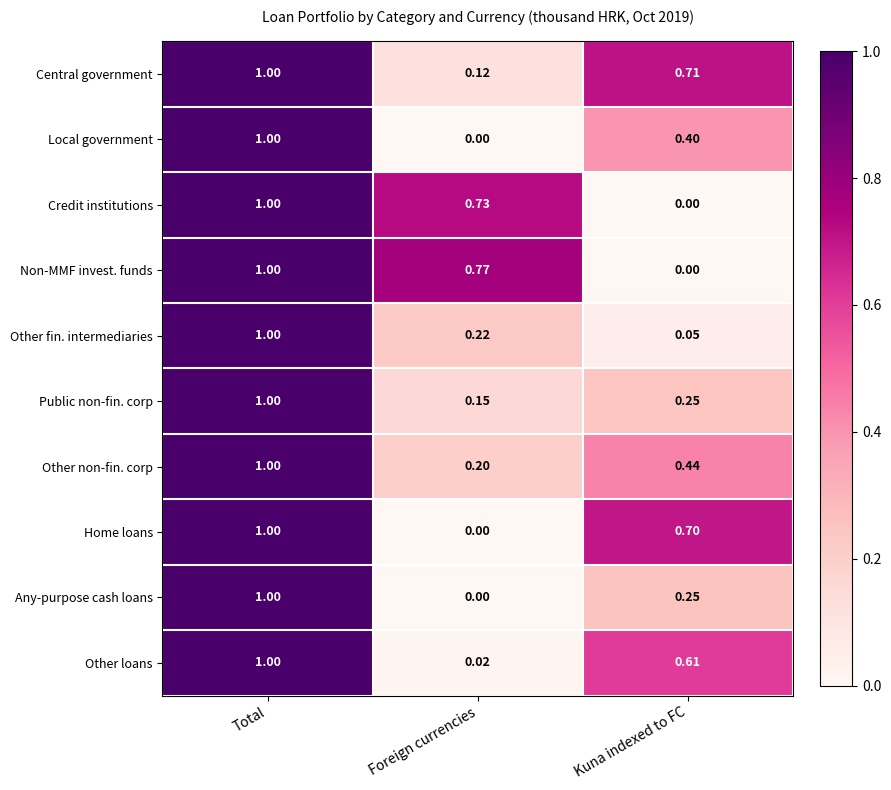

At which label does Public non-fin. corp reach its minimum?

Foreign currencies